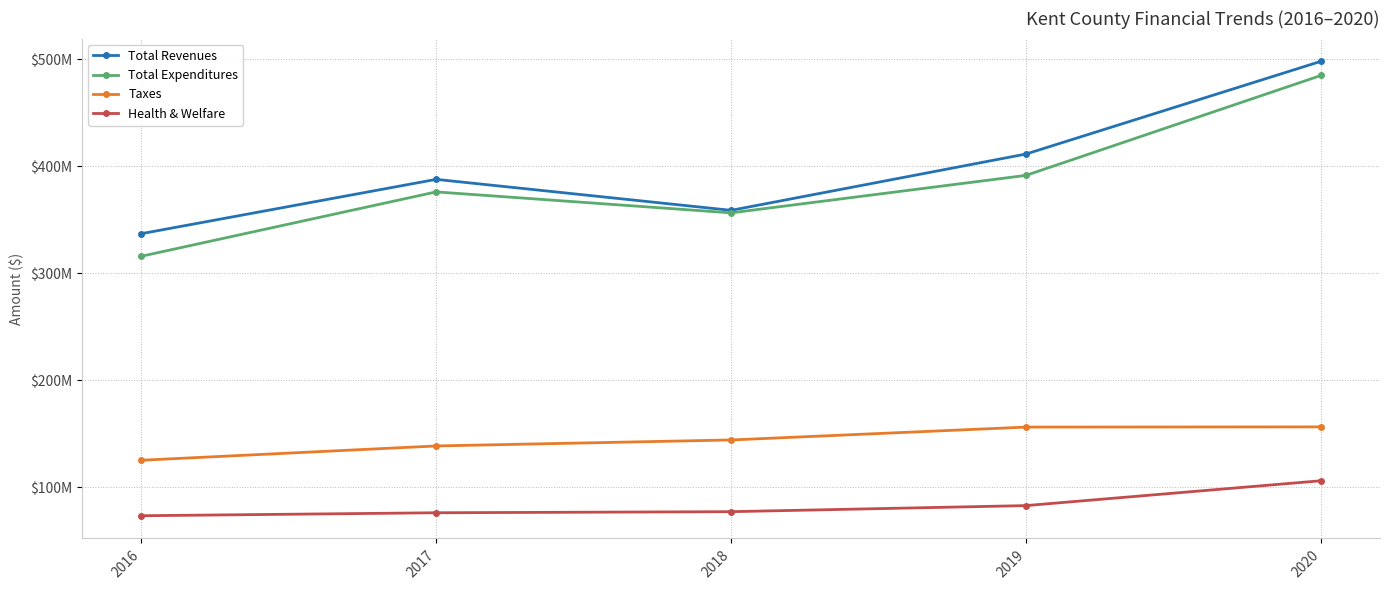

At which category is the sum across all series the highest?

2020